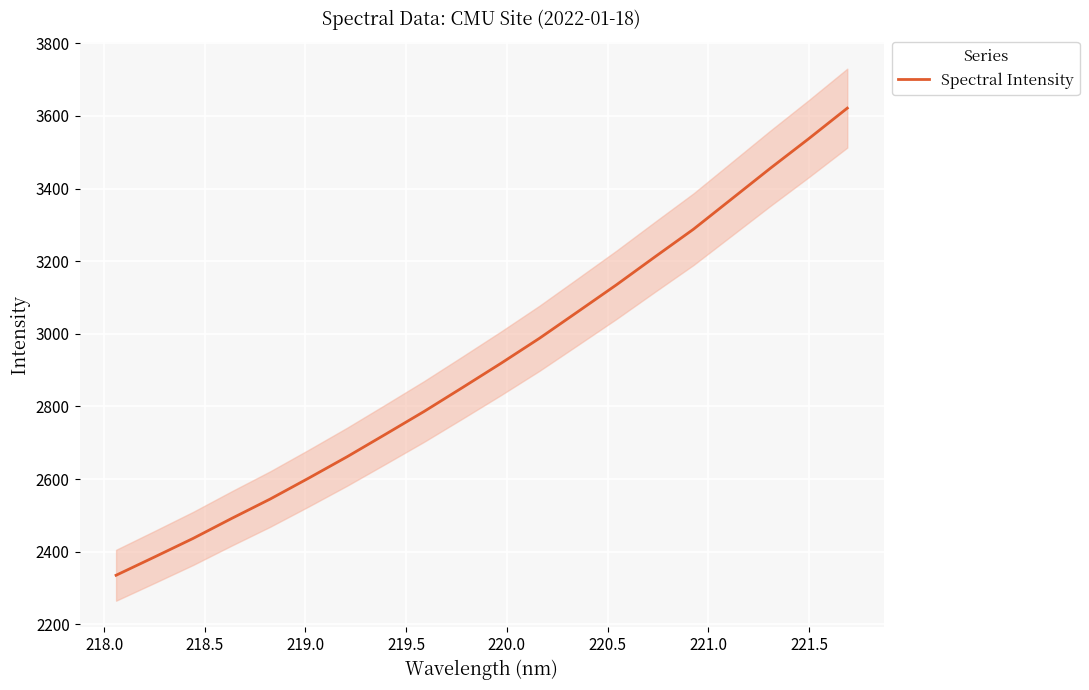

The chart shows a value of 3773.4 at 219.0. True or false?

False